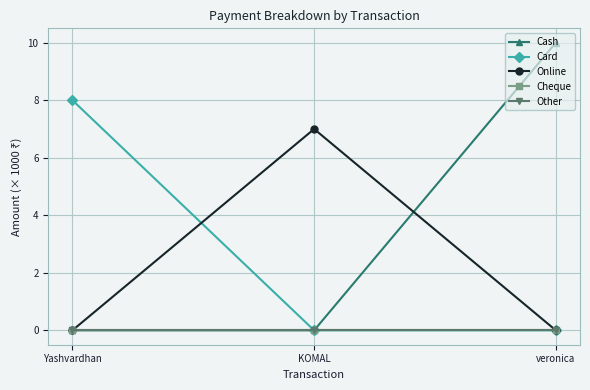

Is this an area chart (filled region under the line)?

No